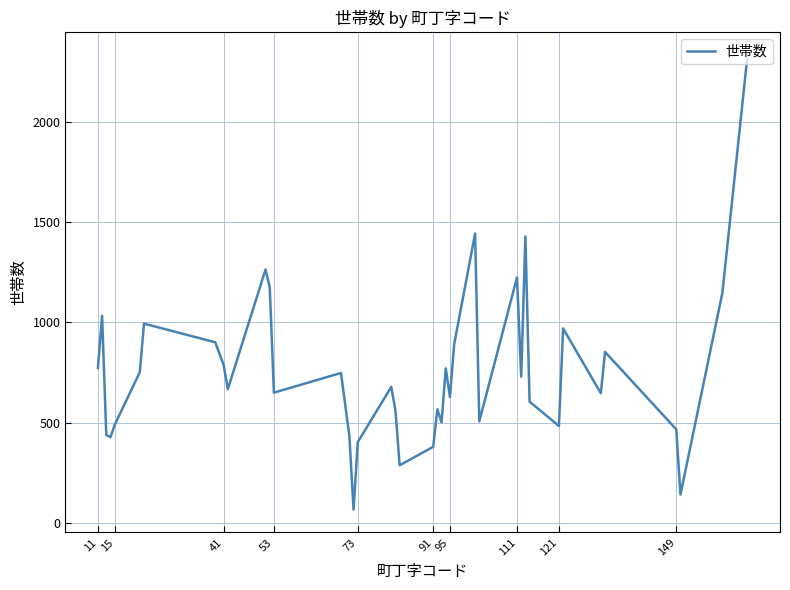

True or false: there are more than 1 points higher than both neighbors.

True